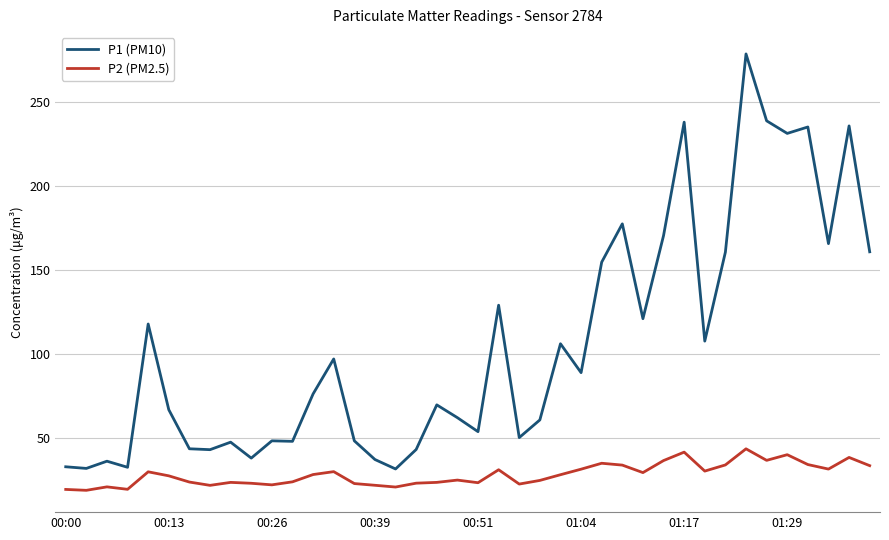

True or false: P1 (PM10) and P2 (PM2.5) intersect in this chart.

False